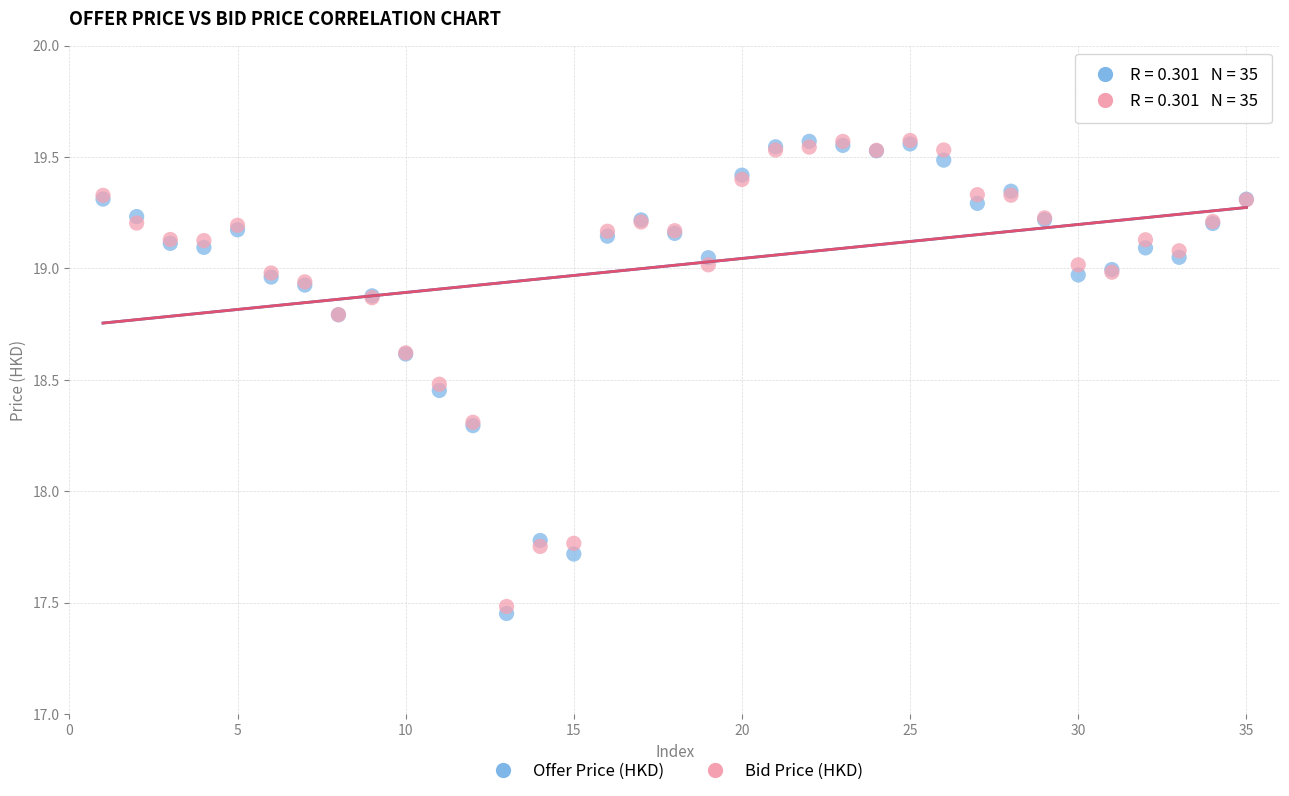

What are all the series names shown in the legend?

Offer Price (HKD), Bid Price (HKD)